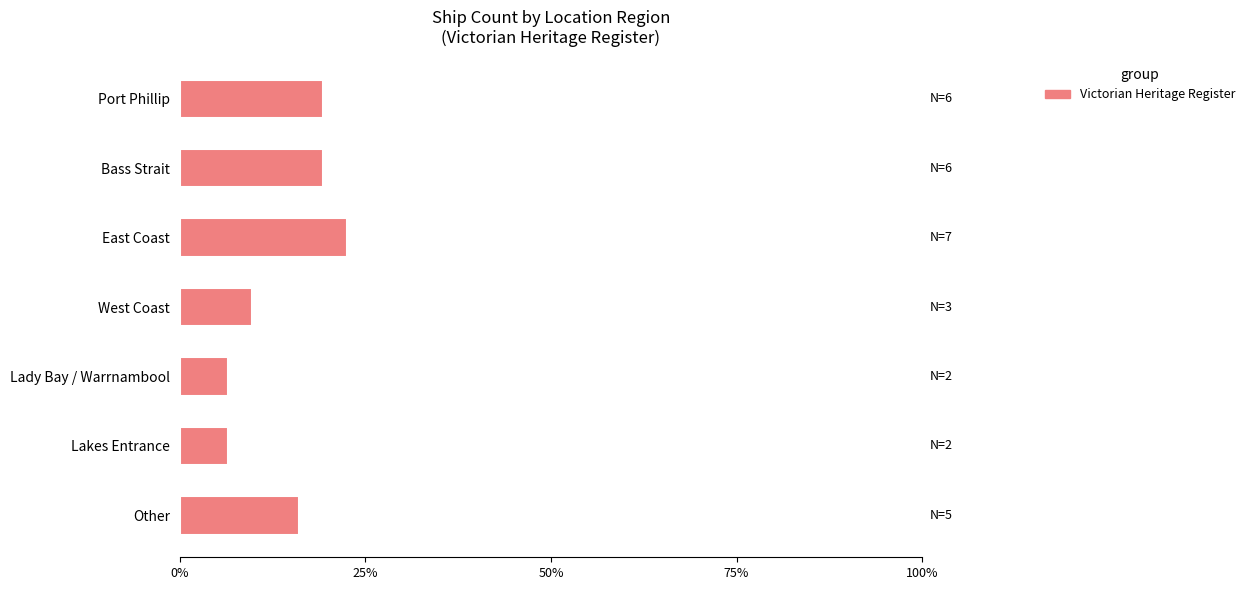

What is the smallest value displayed?

6.5